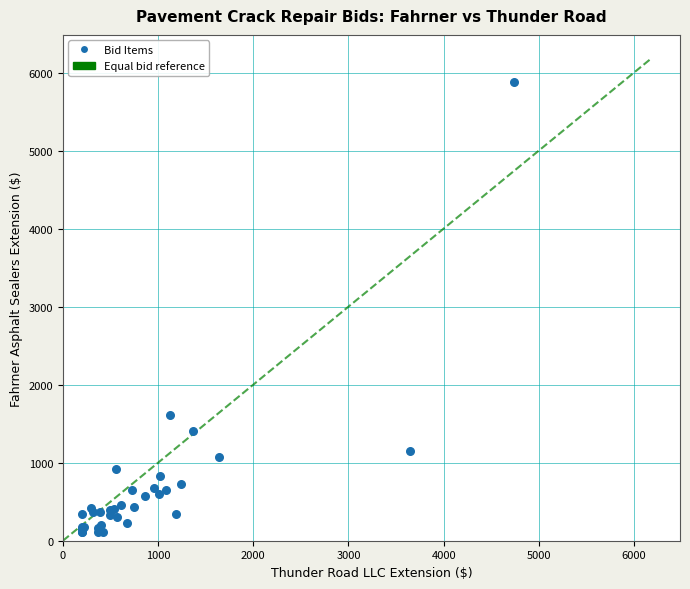

What Y value in the scatter plot is closest to 2997?

1612